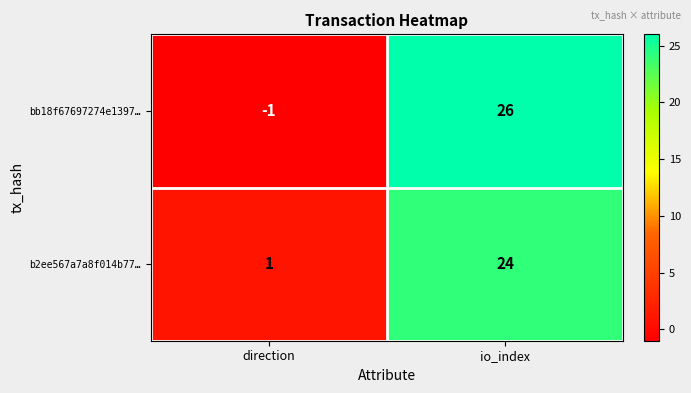

At which label is b2ee567a7a8f014b77… closest to 12?

direction